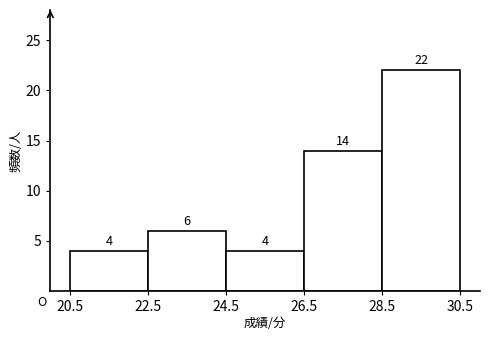

Reading left to right, transcribe this chart: for each bar, give the range it covers on the x-axis and its height.

20.5 to 22.5: 4
22.5 to 24.5: 6
24.5 to 26.5: 4
26.5 to 28.5: 14
28.5 to 30.5: 22